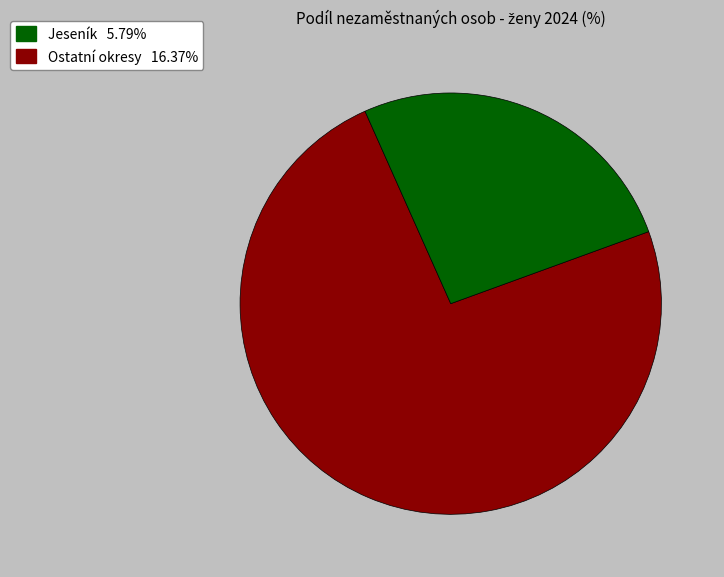

Is there a majority slice in this chart?

Yes